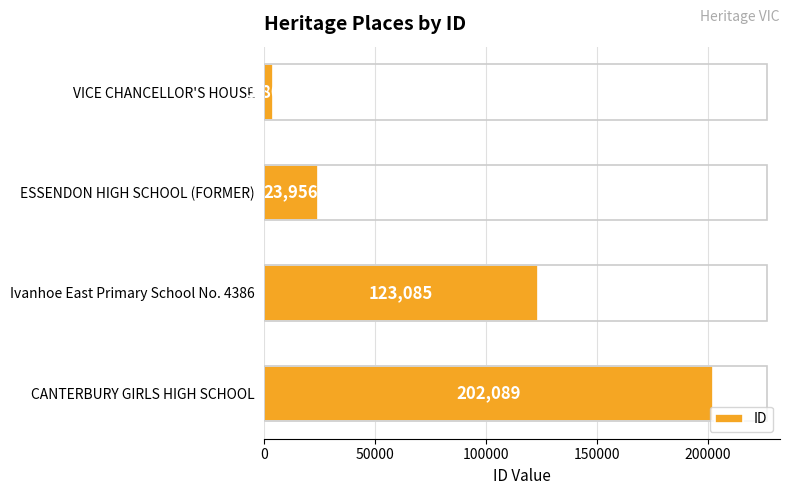

Reading top to bottom, list all the values displayed in this chart.

3801	23956	123085	202089